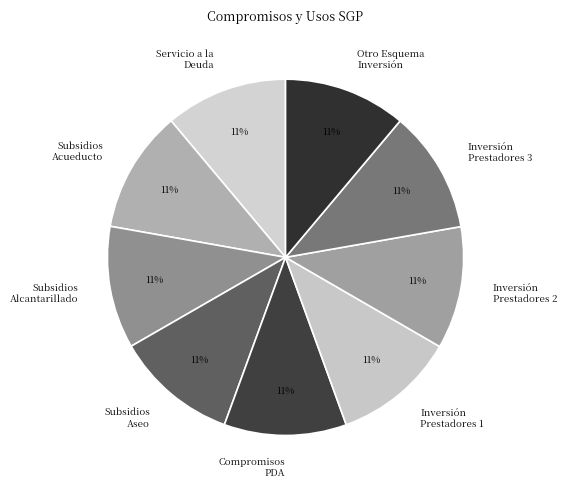

How many segments does this pie chart have?

9